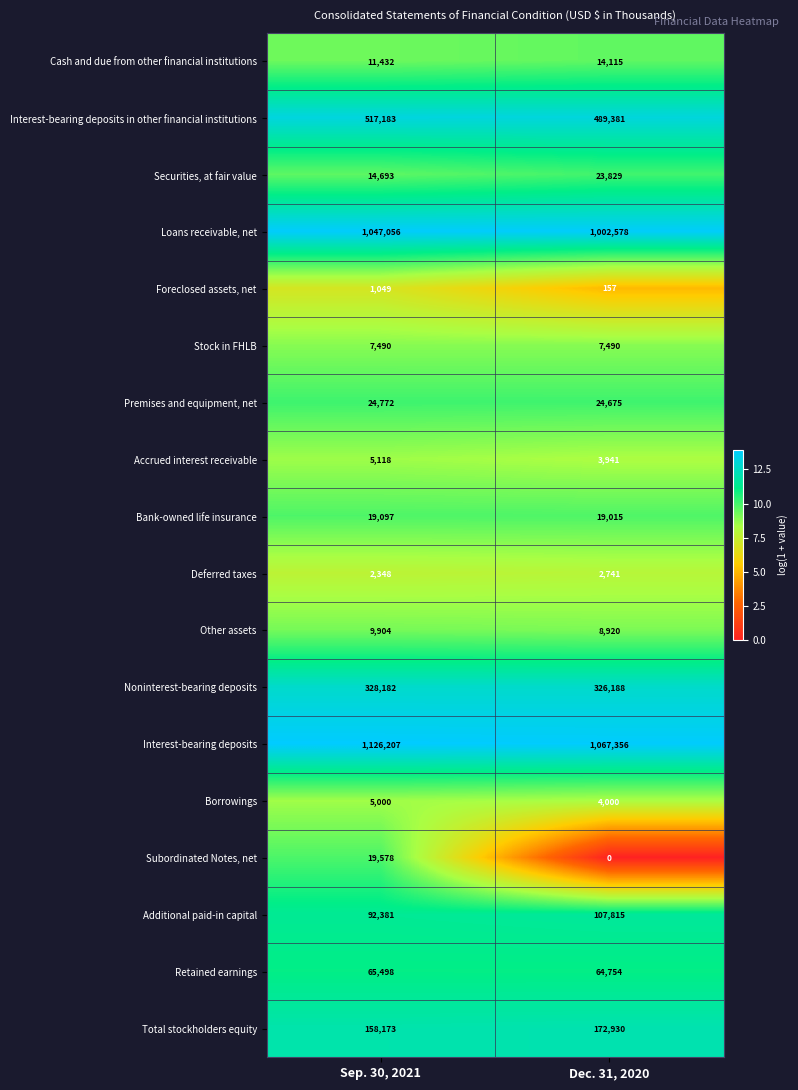

What is the total value across all series at Dec. 31, 2020?

3339885